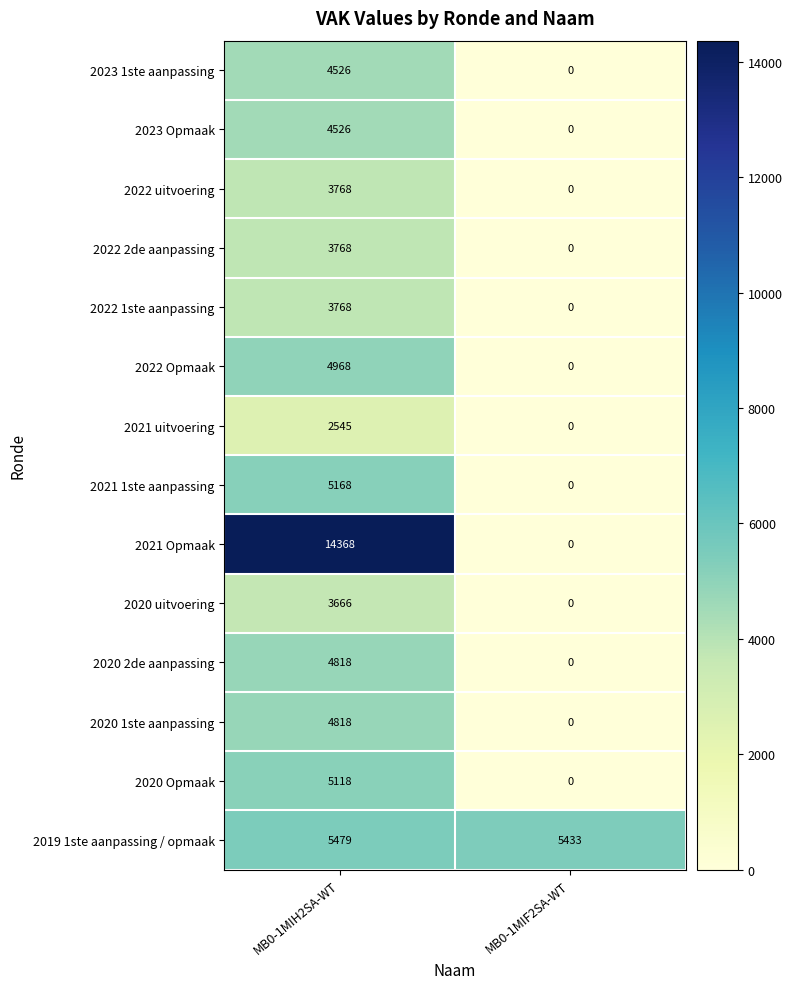

At which category is the sum across all series the highest?

MB0-1MIH2SA-WT